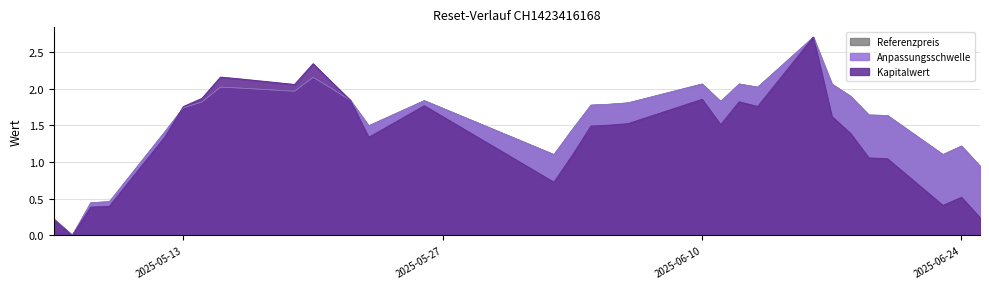

At which category does Kapitalwert reach its first local valley?

2025-05-07